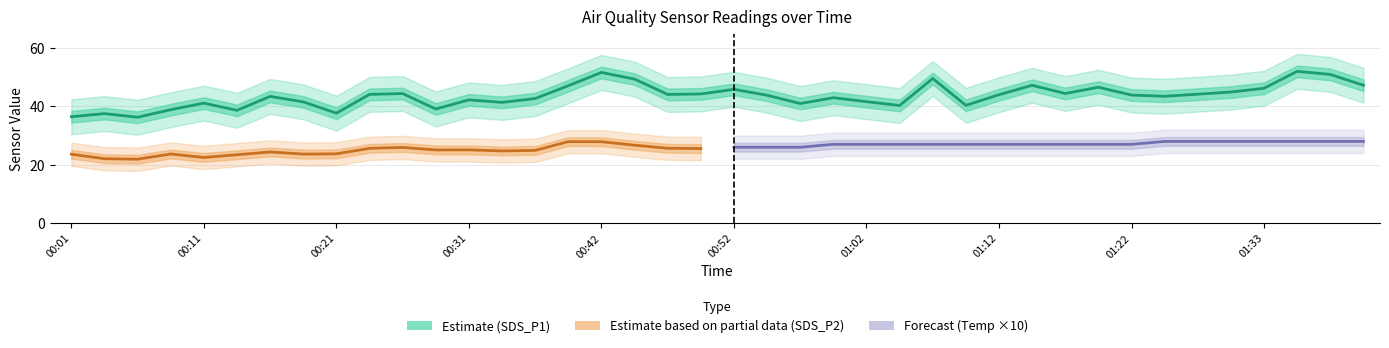

True or false: SDS_P1 and SDS_P2 intersect in this chart.

False